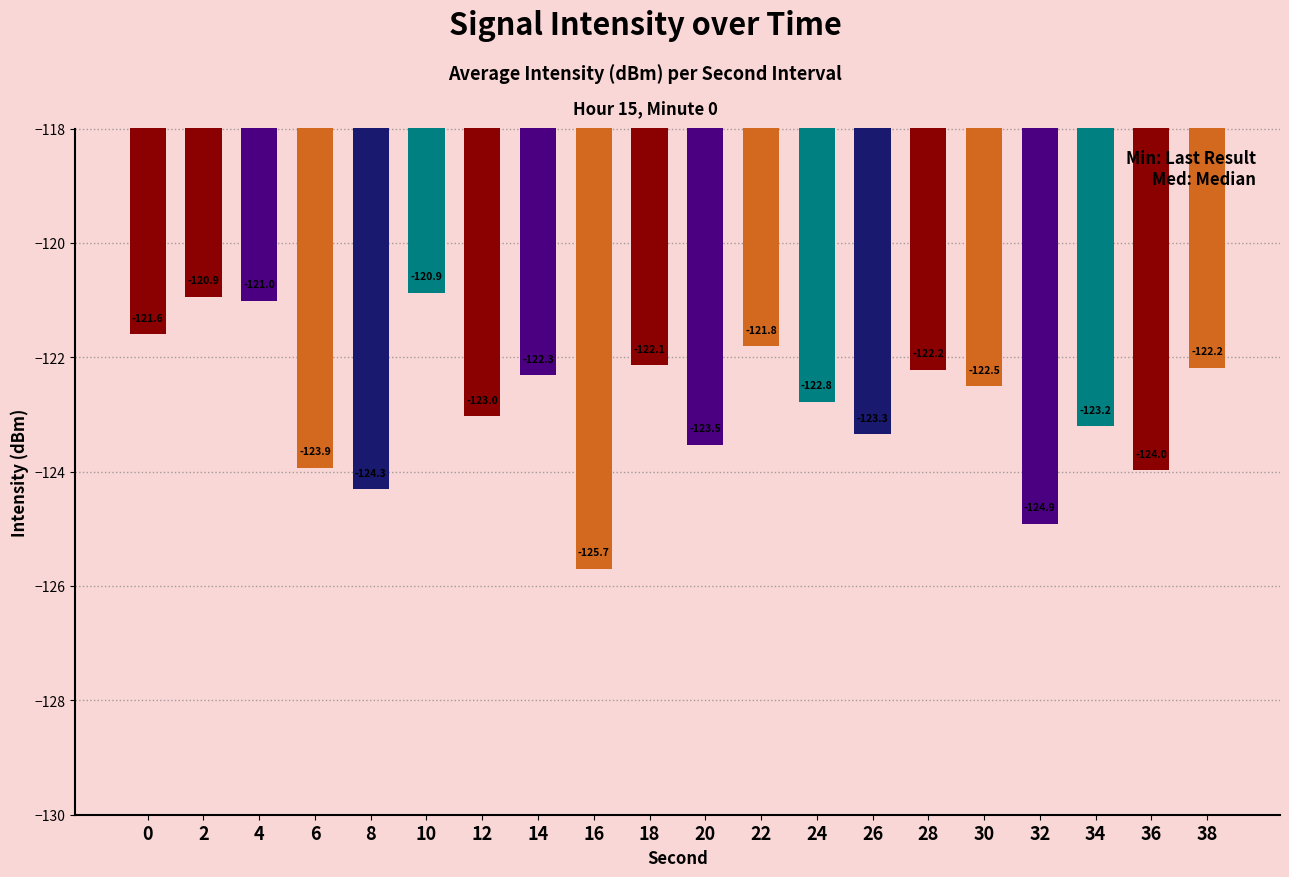

What is the average value?

-122.8